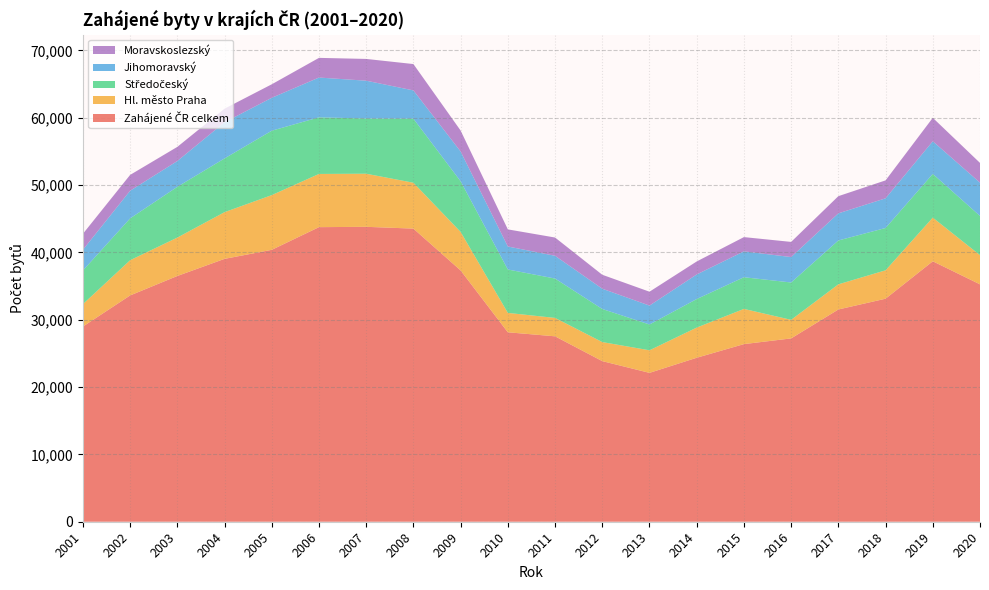

Reading left to right, extract all data points from this chart.

Zahájené ČR celkem: 2001=28983	2002=33606	2003=36496	2004=39037	2005=40381	2006=43747	2007=43796	2008=43531	2009=37319	2010=28135	2011=27535	2012=23853	2013=22108	2014=24351	2015=26378	2016=27224	2017=31521	2018=33121	2019=38677	2020=35254
Hl. město Praha: 2001=3331	2002=5229	2003=5702	2004=6937	2005=8124	2006=7901	2007=7886	2008=6810	2009=5719	2010=2878	2011=2733	2012=2827	2013=3352	2014=4481	2015=5227	2016=2758	2017=3734	2018=4218	2019=6487	2020=4335
Středočeský: 2001=4994	2002=6213	2003=7540	2004=7979	2005=9565	2006=8407	2007=8201	2008=9516	2009=7516	2010=6448	2011=5846	2012=4914	2013=3831	2014=4239	2015=4706	2016=5547	2017=6514	2018=6284	2019=6489	2020=5823
Jihomoravský: 2001=3080	2002=4105	2003=3829	2004=5371	2005=4887	2006=5909	2007=5614	2008=4196	2009=4427	2010=3414	2011=3380	2012=3008	2013=2807	2014=3650	2015=3841	2016=3776	2017=4027	2018=4406	2019=4849	2020=4942
Moravskoslezský: 2001=2370	2002=2352	2003=2101	2004=2017	2005=2006	2006=2922	2007=3232	2008=3914	2009=3112	2010=2541	2011=2711	2012=2074	2013=2062	2014=1931	2015=2117	2016=2251	2017=2553	2018=2664	2019=3482	2020=2934